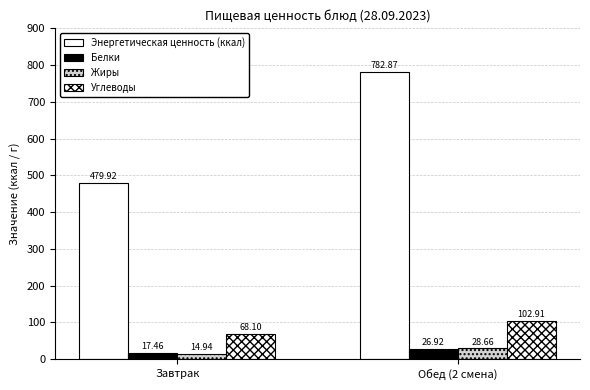

How many data points in Белки are above 26?

1